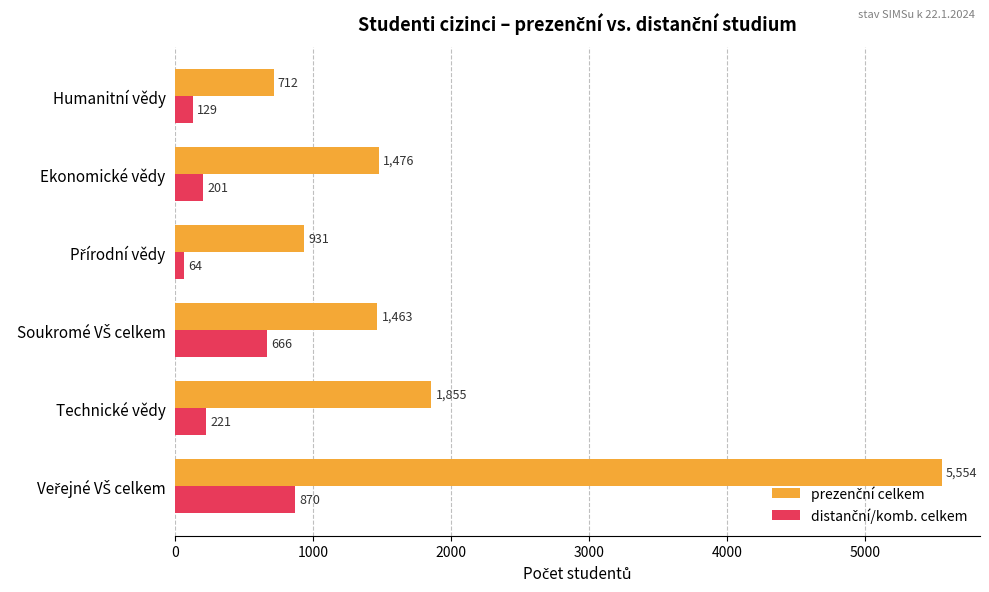

What is the total value across all series at Humanitní vědy?

841